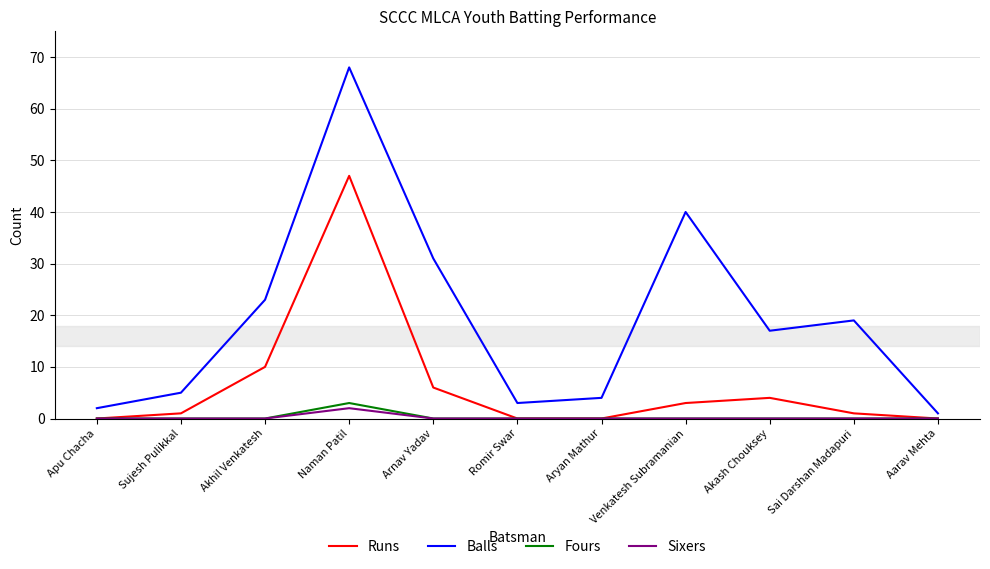

What are all the series names shown in the legend?

Runs, Balls, Fours, Sixers